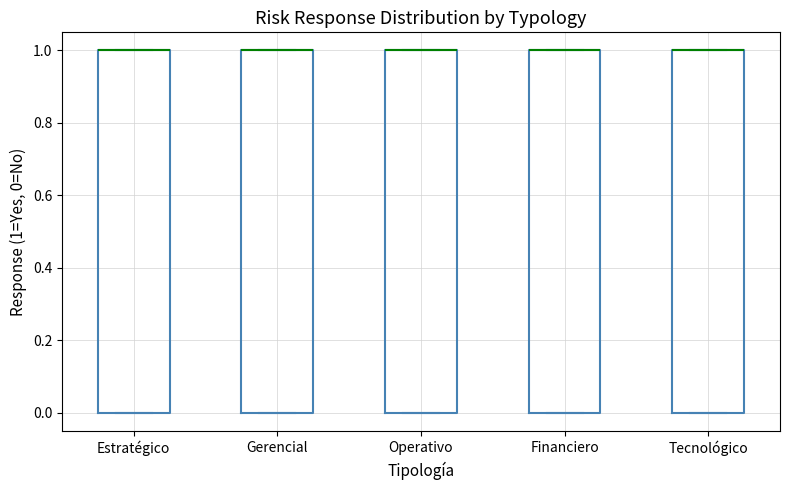

Reading left to right, read every box against the y-axis: the position of its median line, the range the box covers, and the ends of its whiskers. The values are not printed on the chart, so give them approximately, as read against the axis.

Estratégico: median 1 (drawn on the box's upper edge), box 0 to 1, whiskers 0 to 1
Gerencial: median 1 (drawn on the box's upper edge), box 0 to 1, whiskers 0 to 1
Operativo: median 1 (drawn on the box's upper edge), box 0 to 1, whiskers 0 to 1
Financiero: median 1 (drawn on the box's upper edge), box 0 to 1, whiskers 0 to 1
Tecnológico: median 1 (drawn on the box's upper edge), box 0 to 1, whiskers 0 to 1